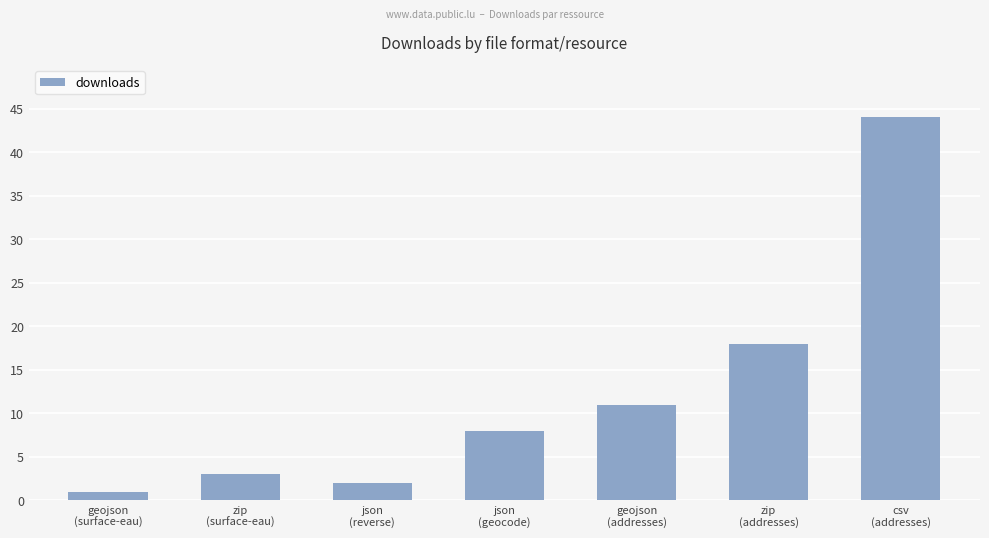

The chart shows a value of 13 at json
(geocode). True or false?

False